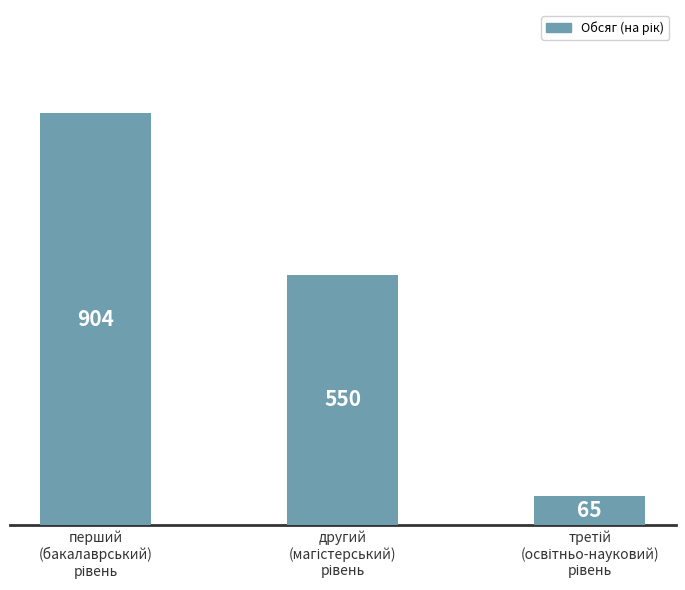

How many values are below 550?

1